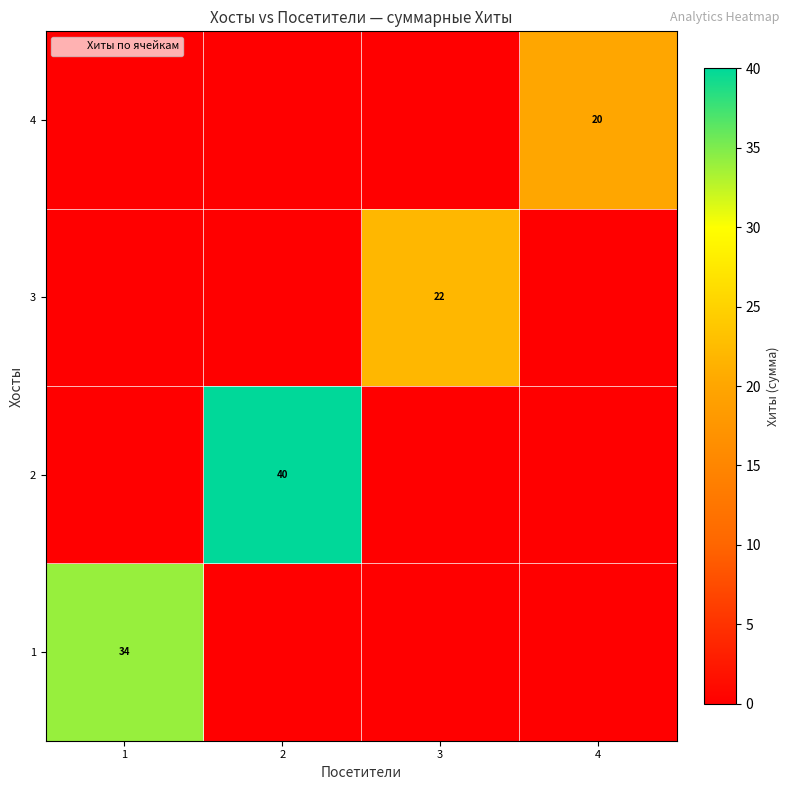

Which label corresponds to the largest value in the chart?

2